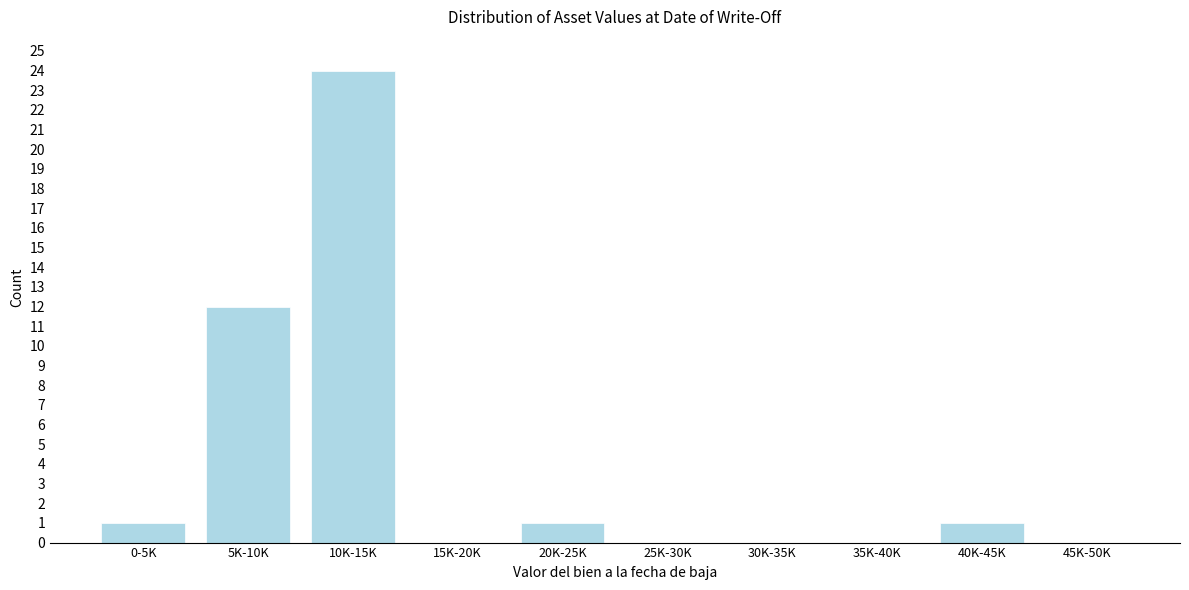

Reading left to right, list all the values displayed in this chart.

0-5K=1	5K-10K=12	10K-15K=24	15K-20K=0	20K-25K=1	25K-30K=0	30K-35K=0	35K-40K=0	40K-45K=1	45K-50K=0